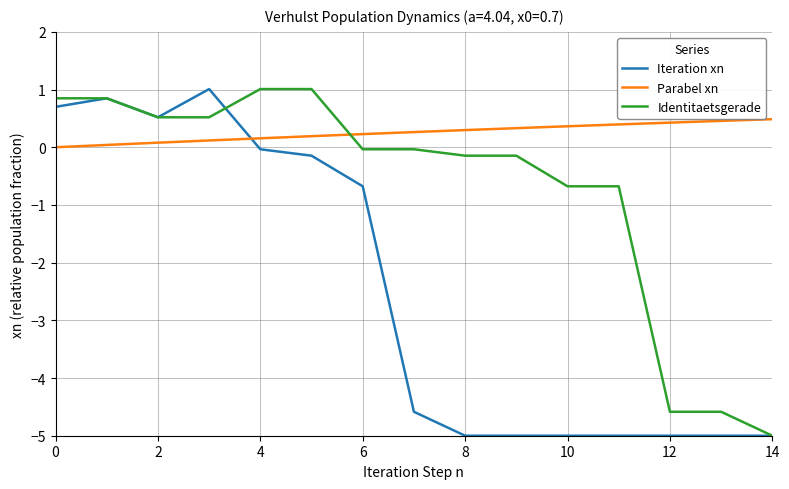

List the series in order of their overall mean, lowest first.

Iteration xn, Identitaetsgerade, Parabel xn